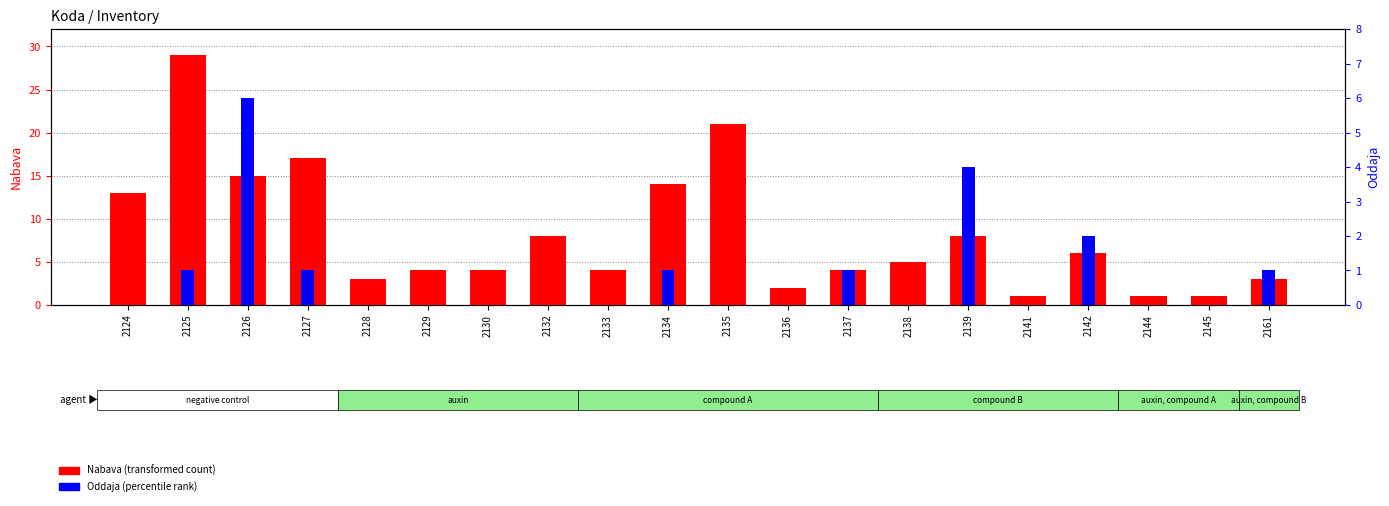

What are all the series names shown in the legend?

Nabava, Oddaja